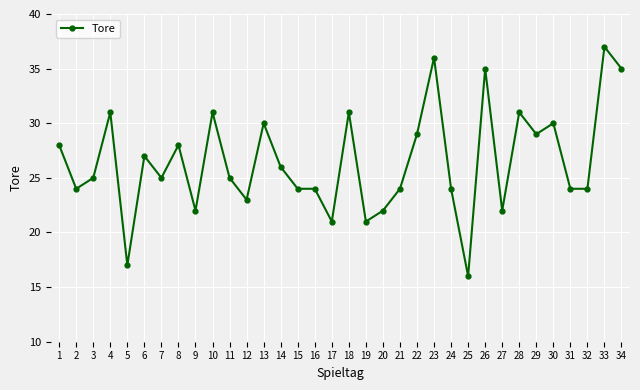

What is the difference between the second highest and second lowest values?

19